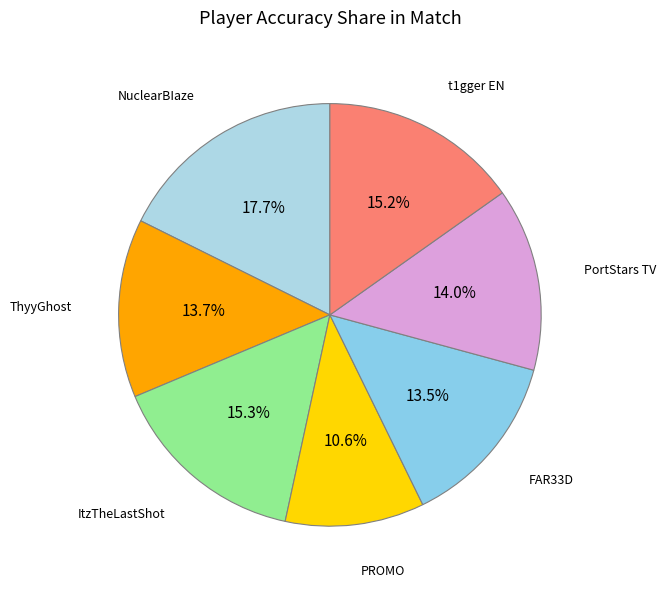

Does ItzTheLastShot account for over 50% of the chart?

No